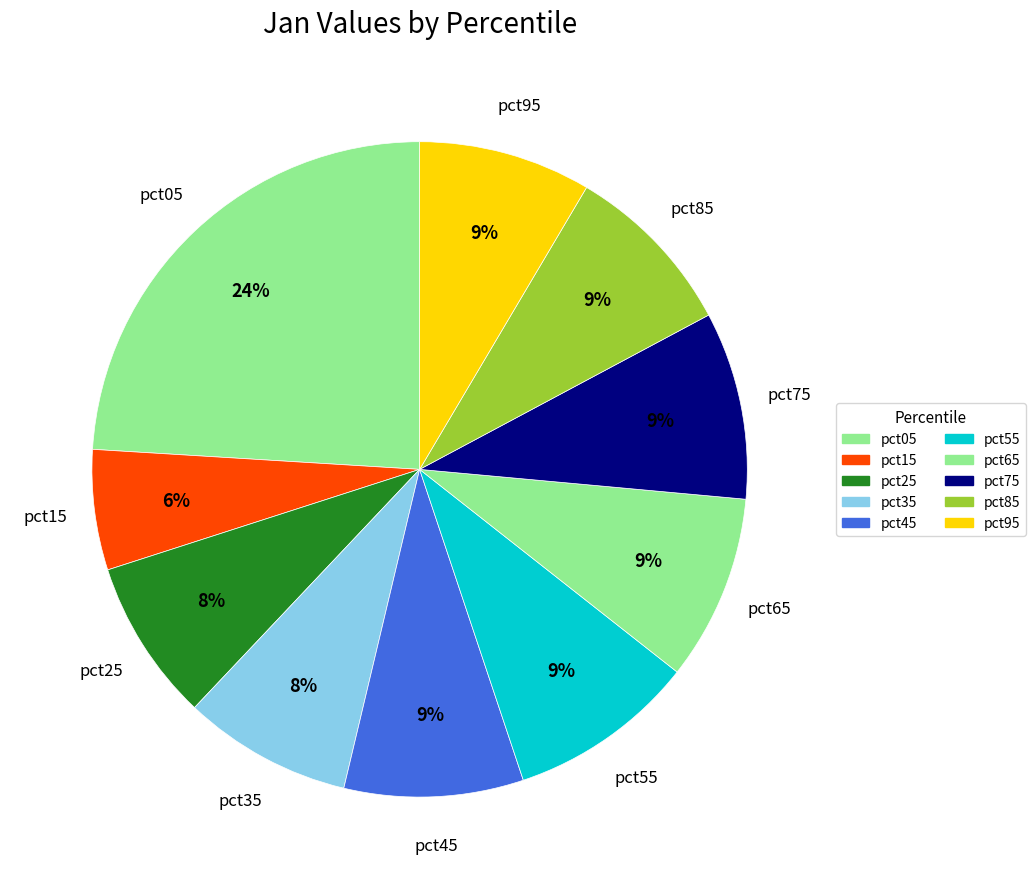

Count the number of slices in the pie.

10